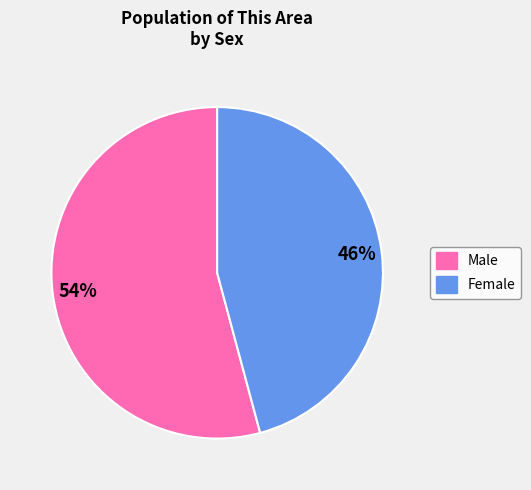

Is Male the majority of the pie?

Yes